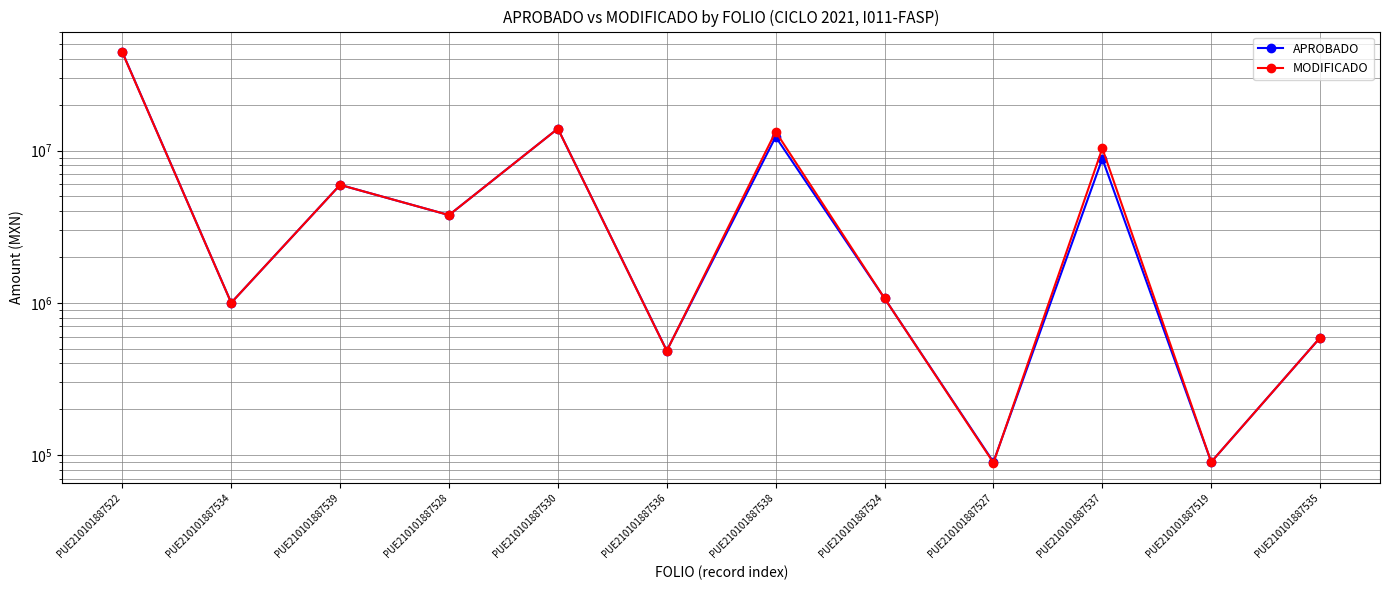

What is the label of the 12th point from the right?

PUE210101887522